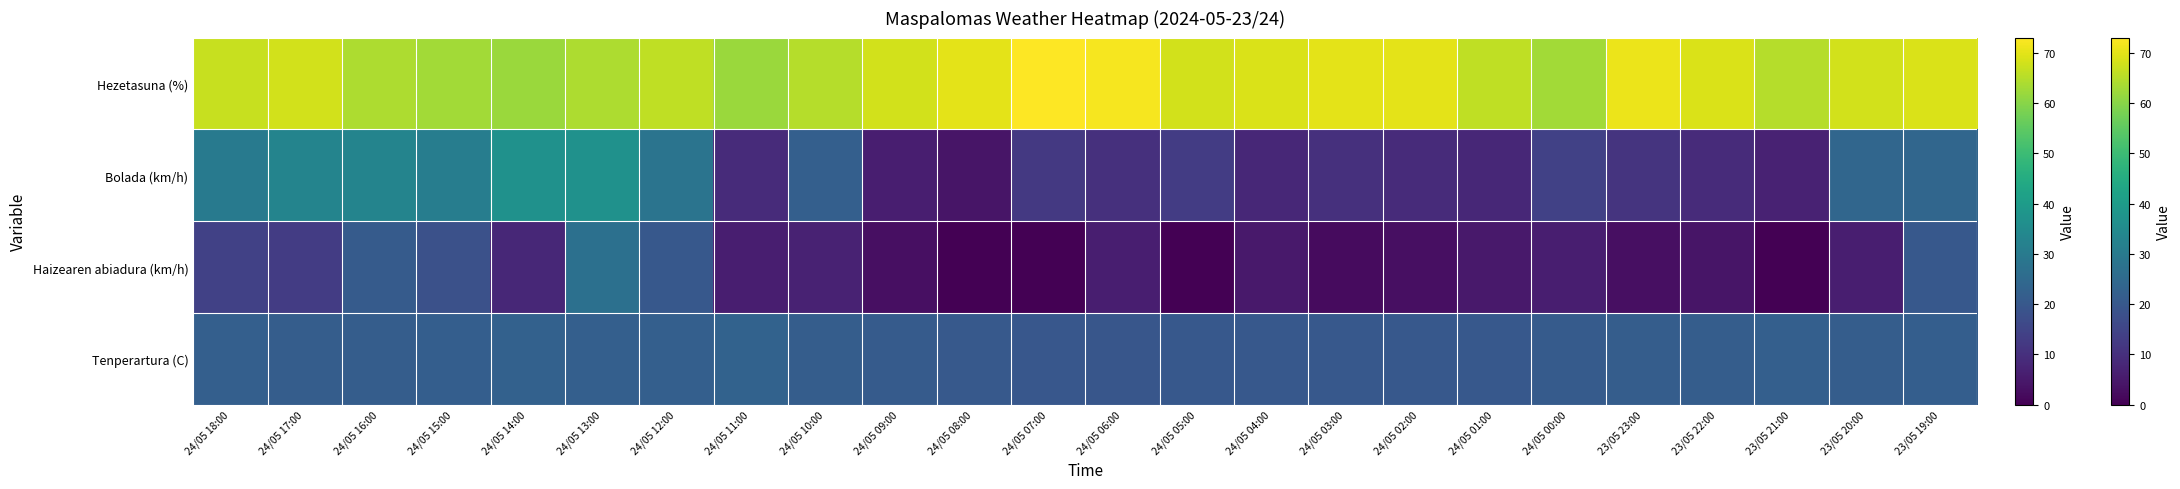

How many categories are shown in the chart?

24